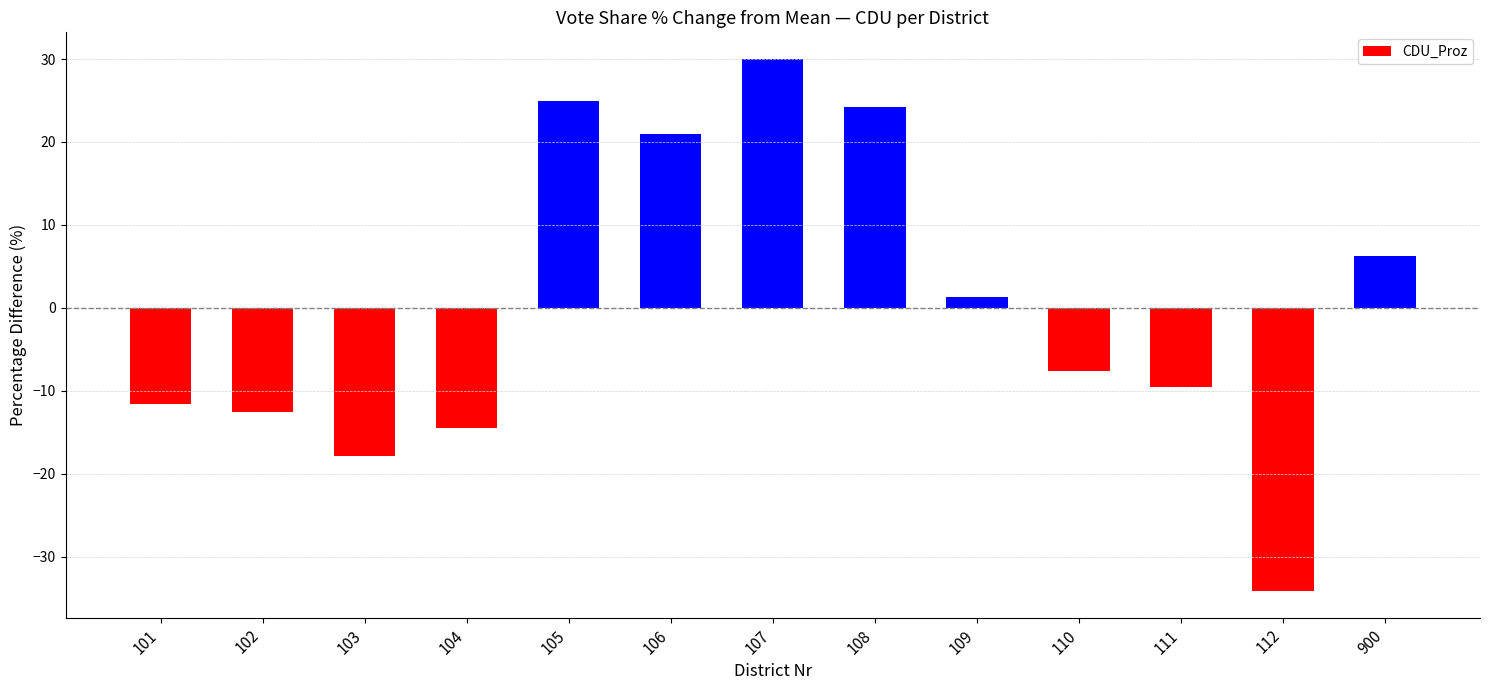

Where does the data first go above -7?

105